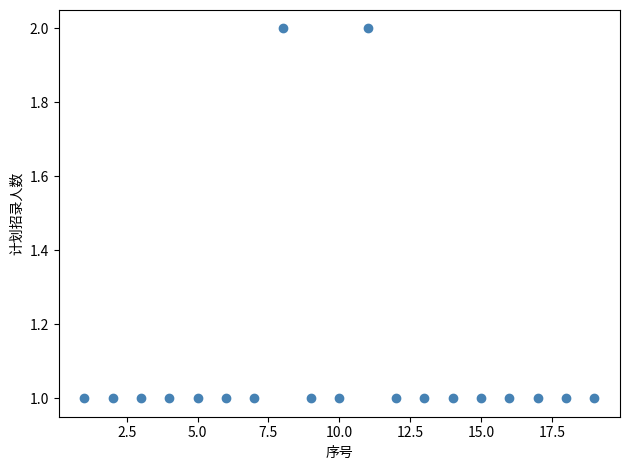

What is the range of X values (max minus min)?

18